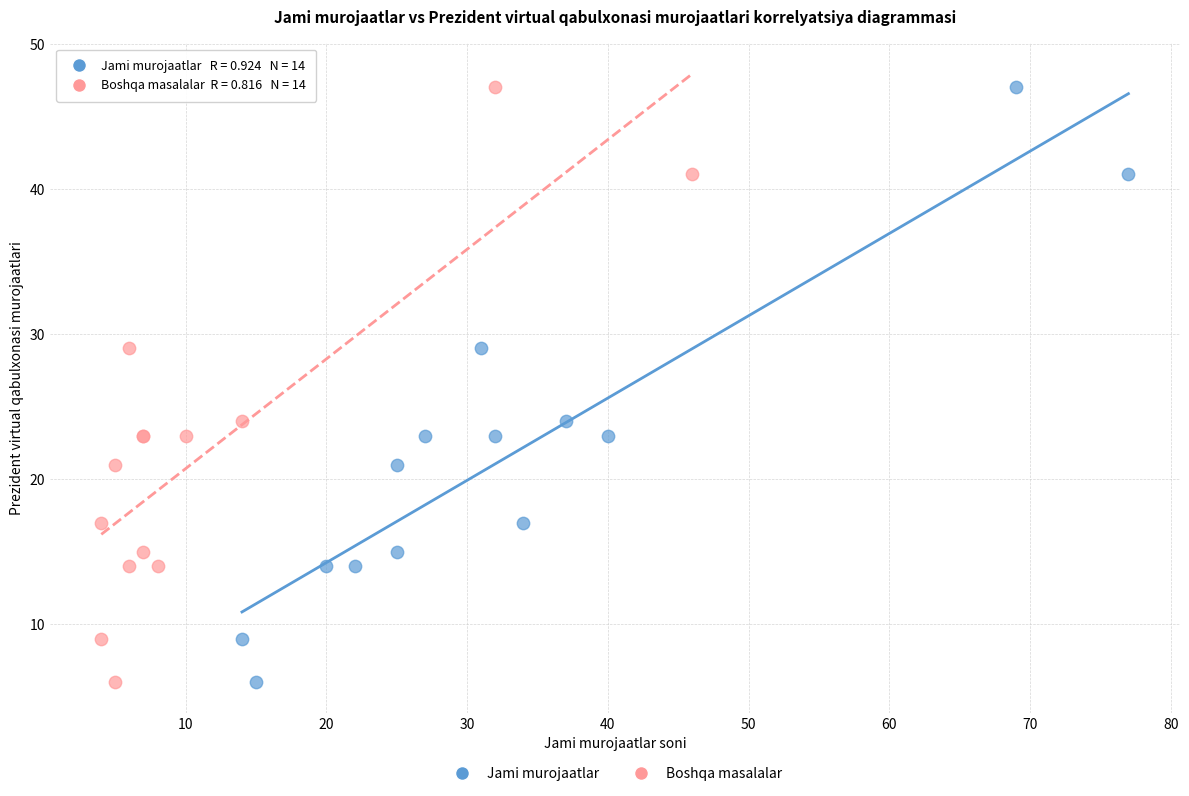

What are all the series names shown in the legend?

Jami murojaatlar, Boshqa masalalar